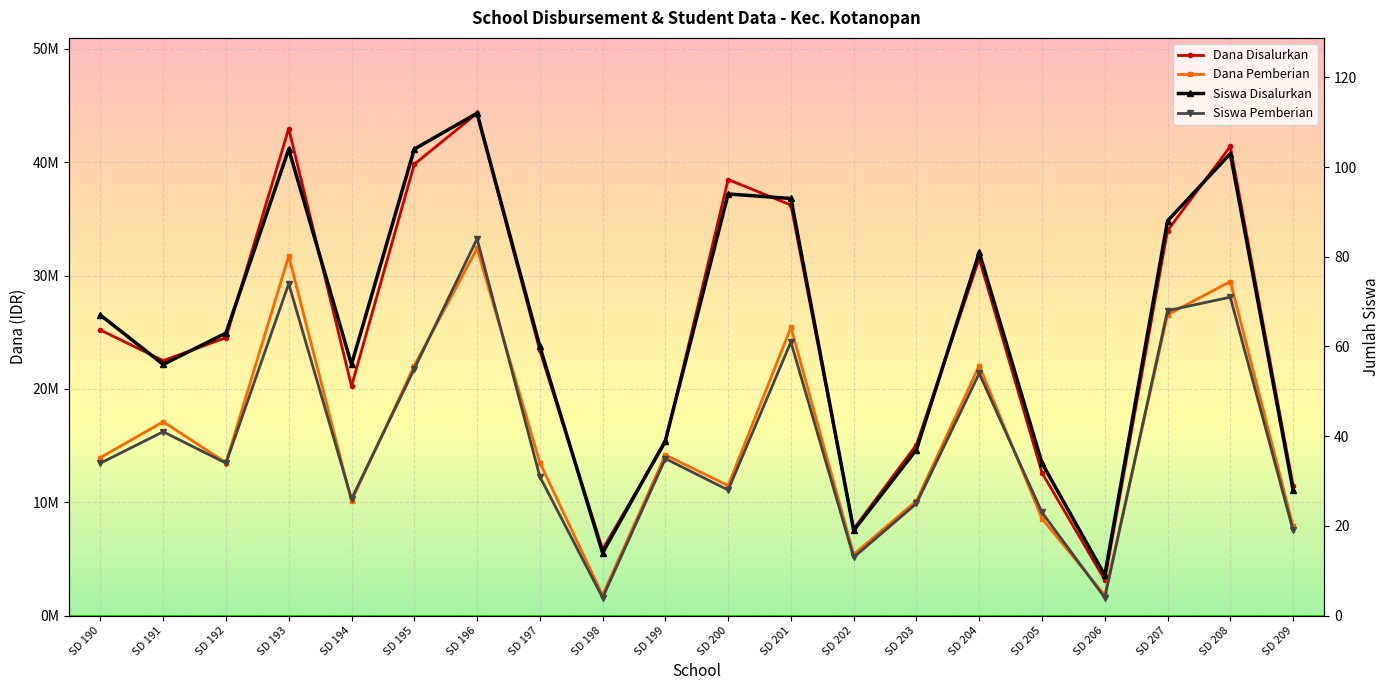

Does the chart display data point markers on the line(s)?

Yes